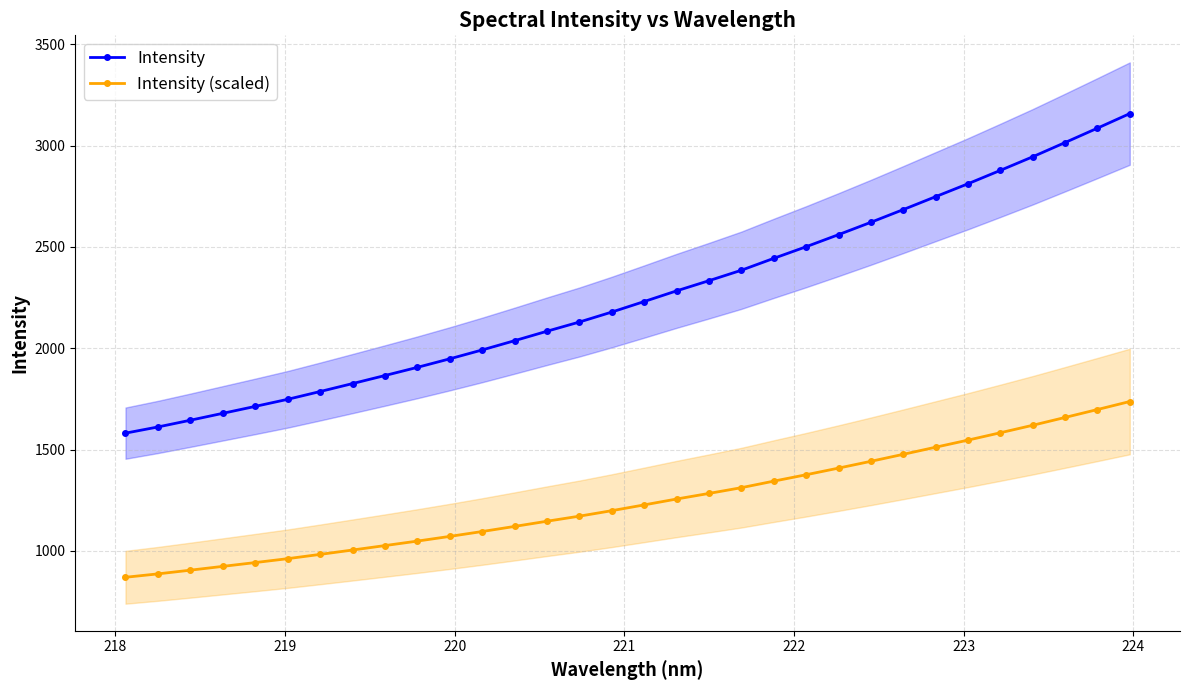

What are all the series names shown in the legend?

Intensity, Intensity (scaled)